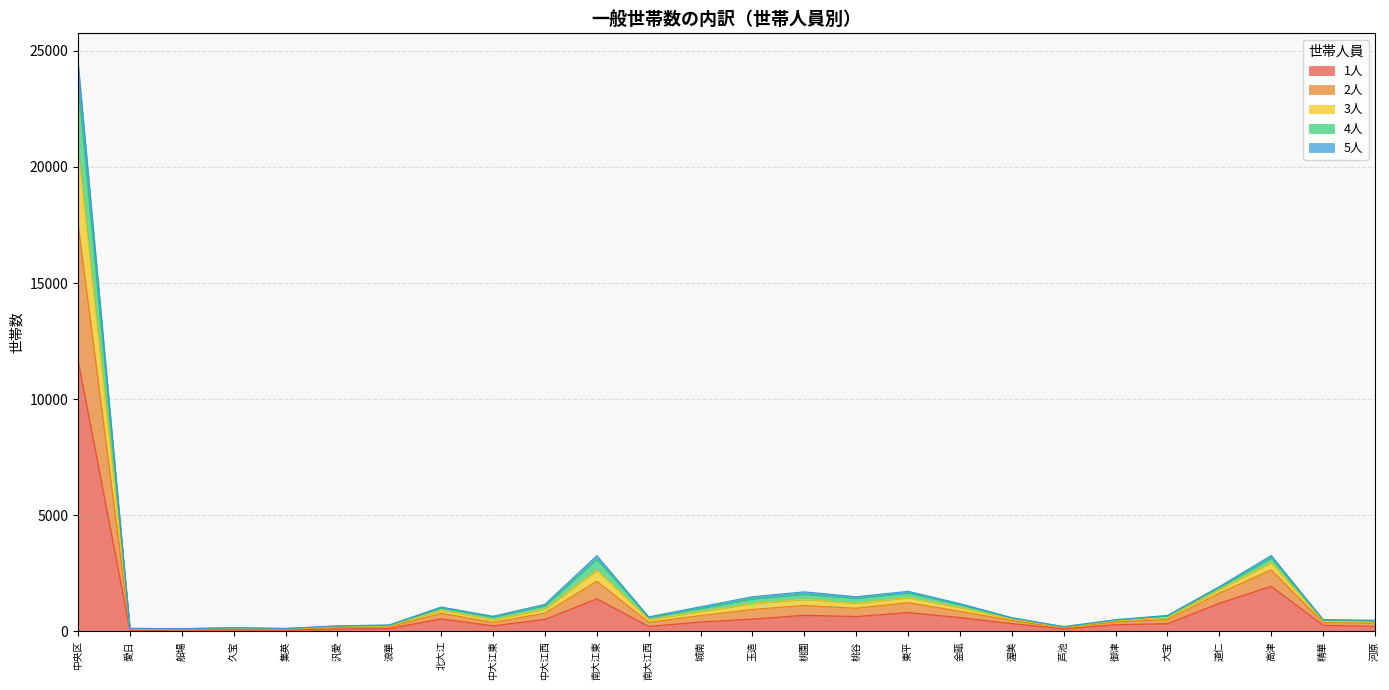

Which series changed the most between 桃園 and 金甌?

2人